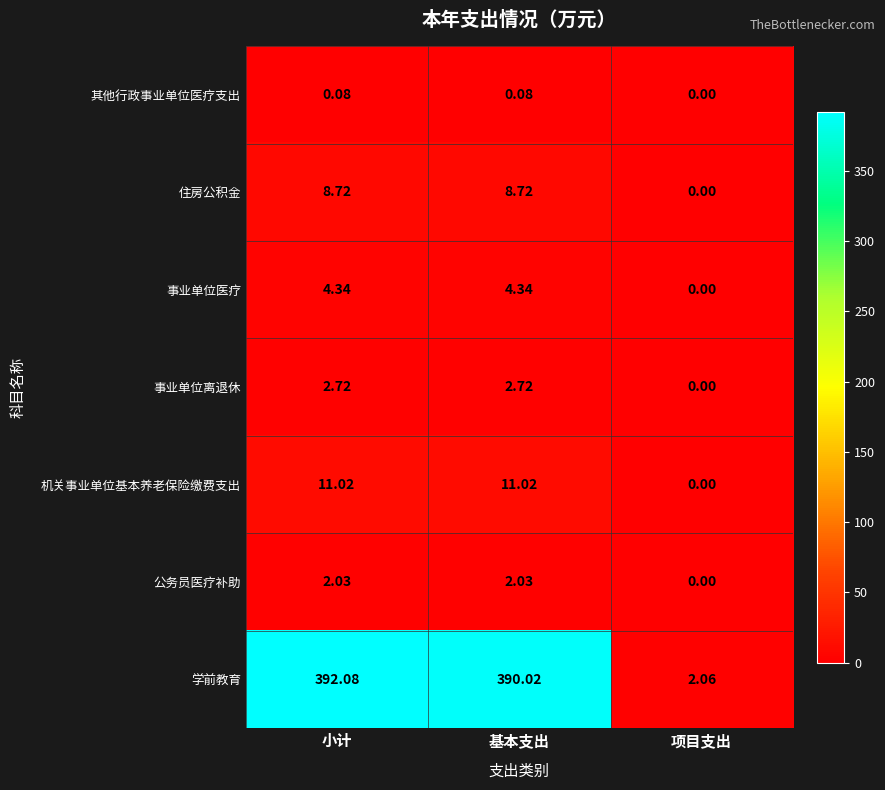

Which category has the lowest value in the 学前教育 series?

项目支出